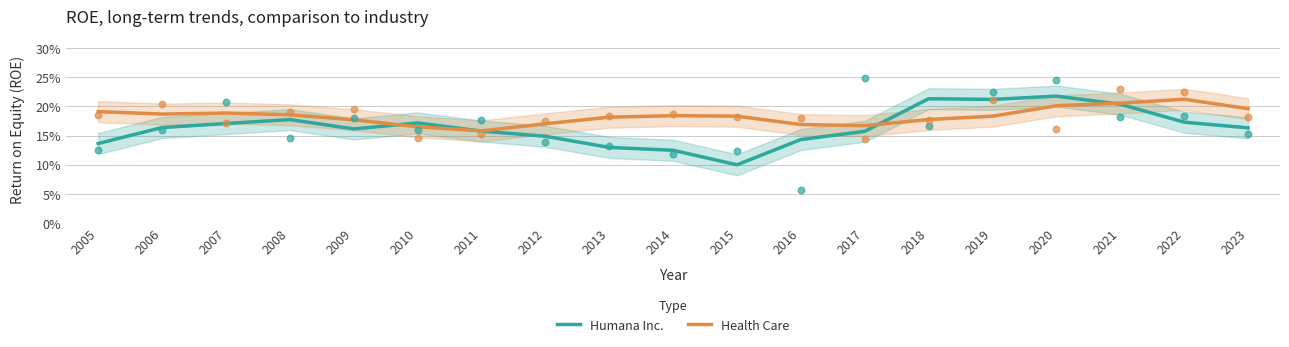

Which series contains the highest Y value?

Humana Inc.